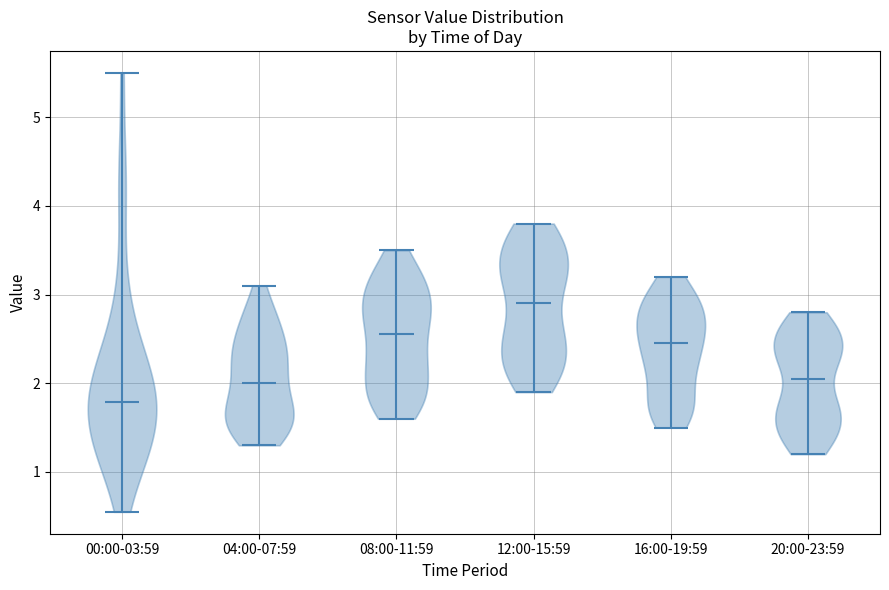

Which violin has the highest median line?

12:00-15:59